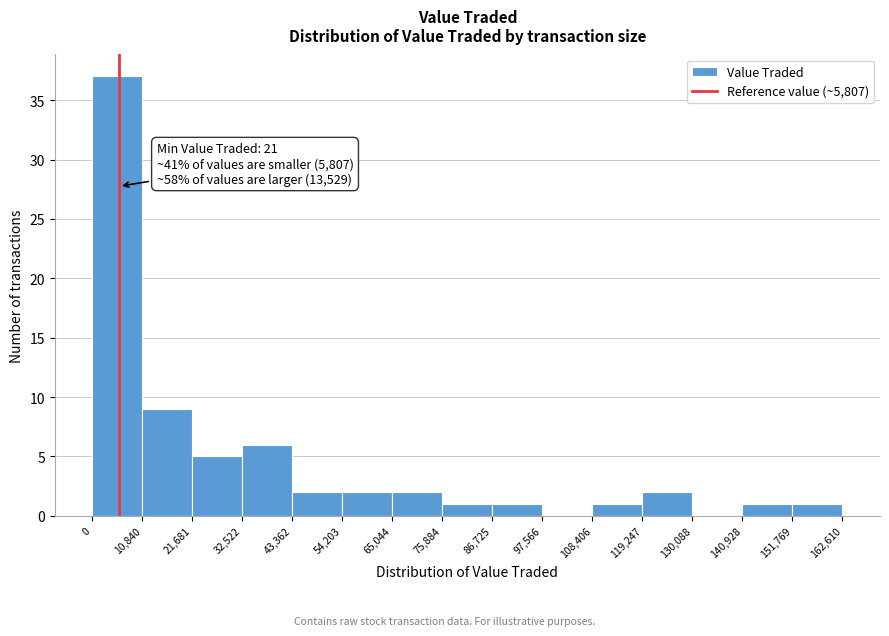

Over which range of the x-axis is the bar tallest?

0 to 10,840